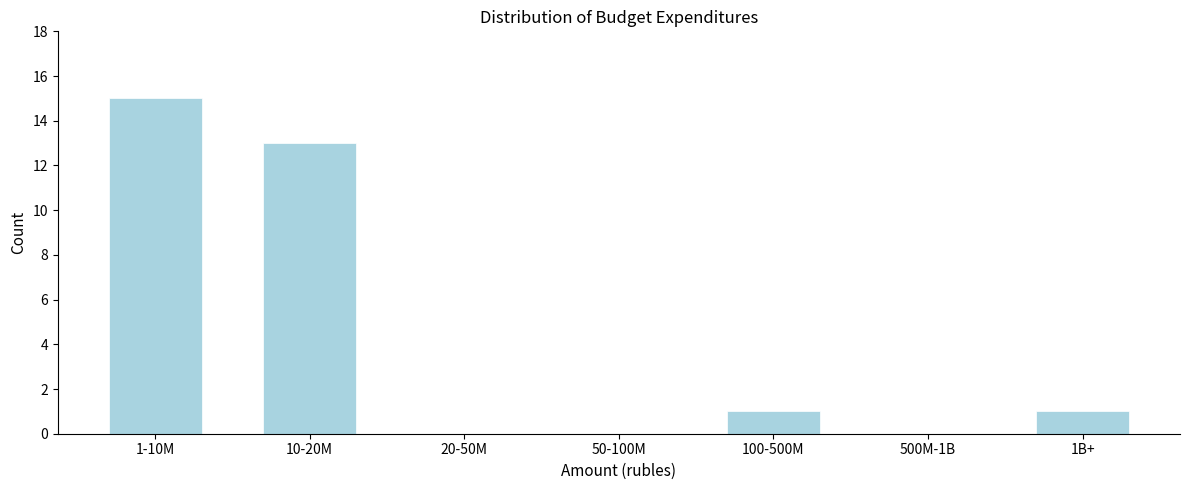

Reading right to left, list all the values displayed in this chart.

1B+=1	500M-1B=0	100-500M=1	50-100M=0	20-50M=0	10-20M=13	1-10M=15